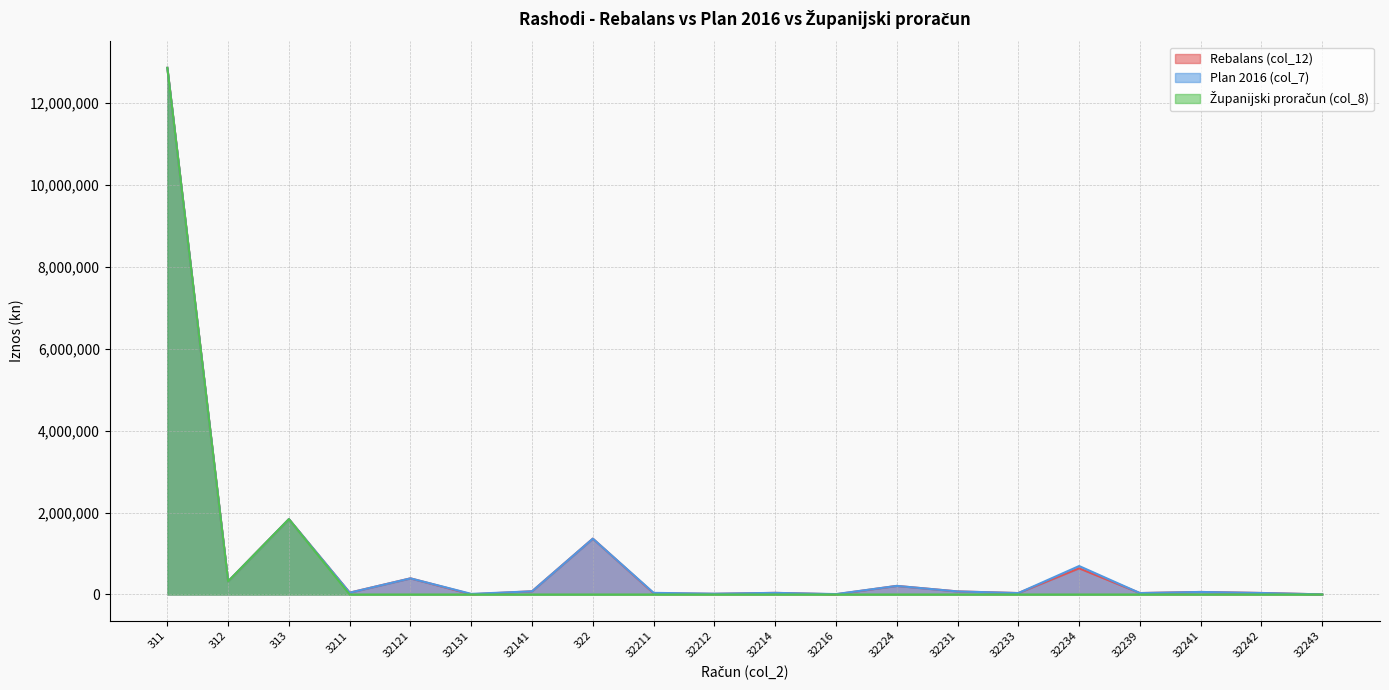

Rank the series at 32224 from highest to lowest value.

Rebalans (col_12), Plan 2016 (col_7), Županijski proračun (col_8)